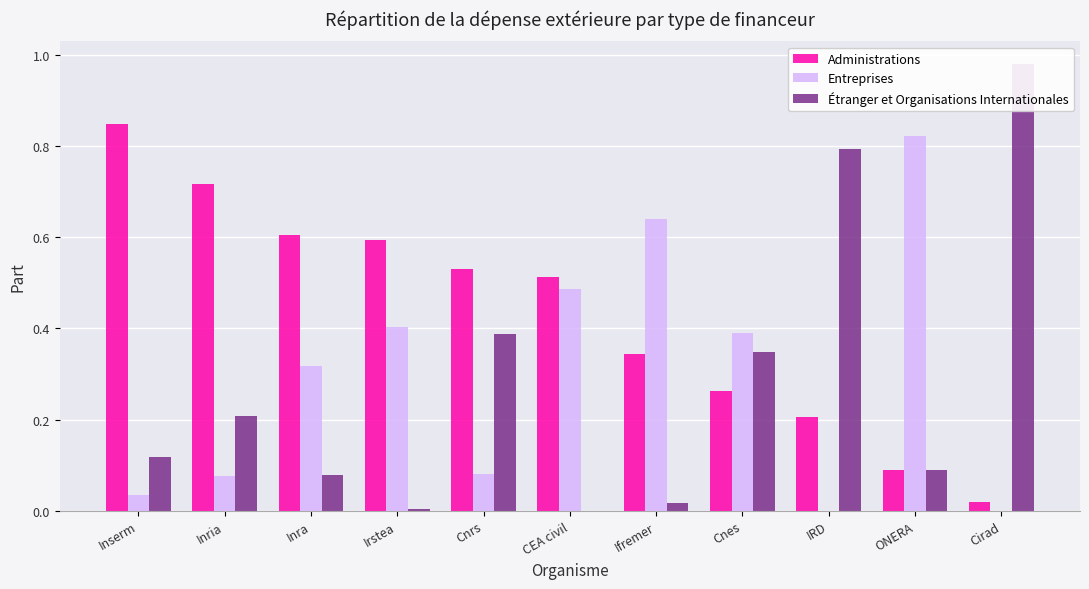

What is the difference between the maximum and second lowest values in the Étranger et Organisations Internationales series?

1.0